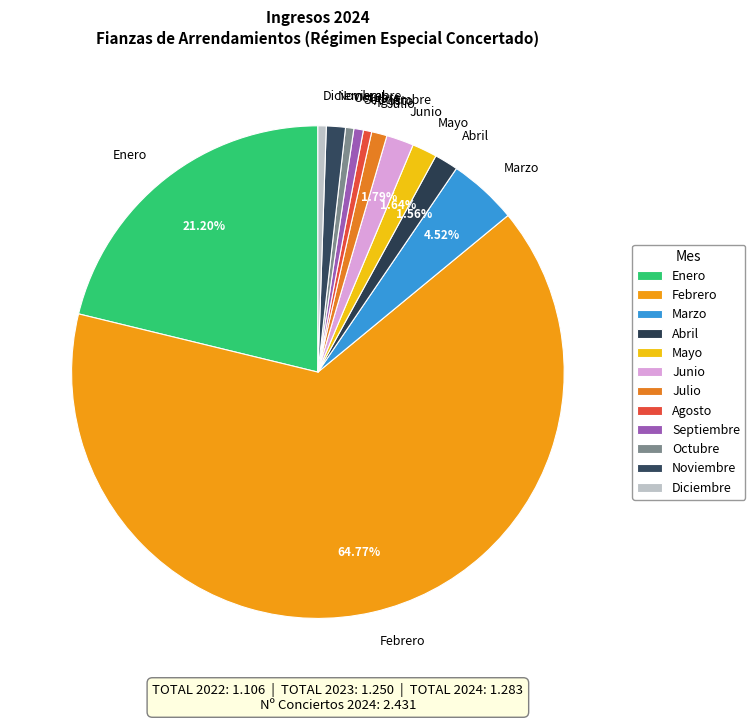

Between Agosto and Noviembre, which is larger?

Noviembre